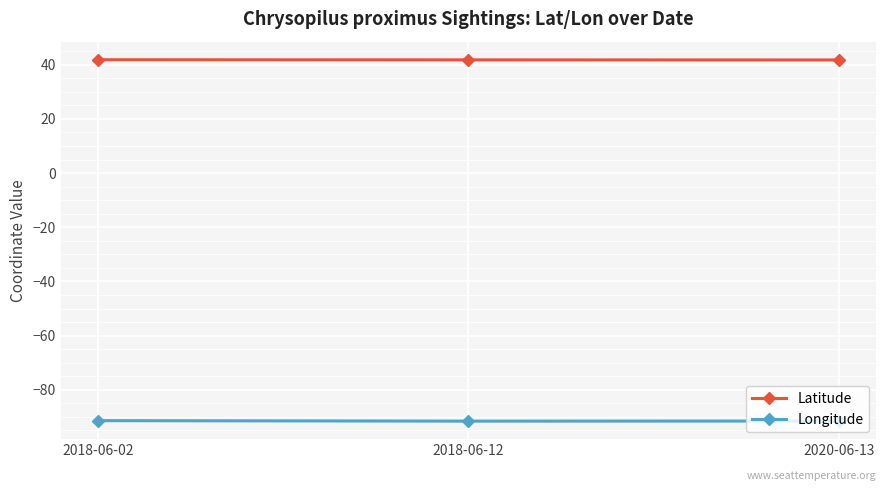

Is this an area chart (filled region under the line)?

No